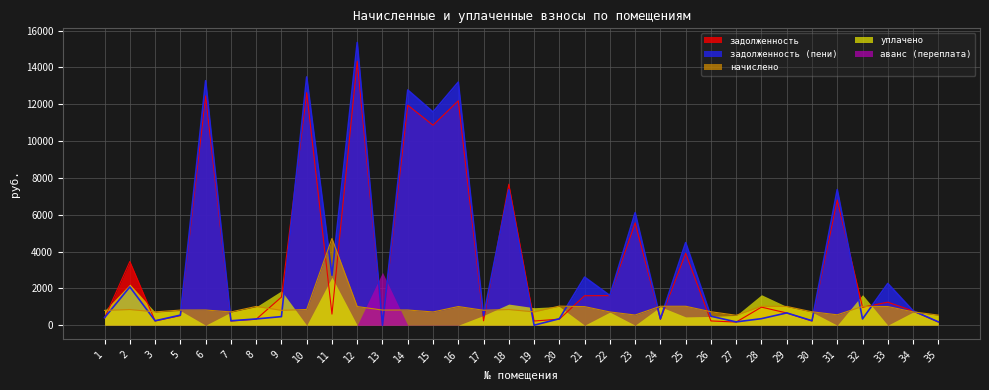

What is the highest value of the задолженность (пени) series?

15356.1